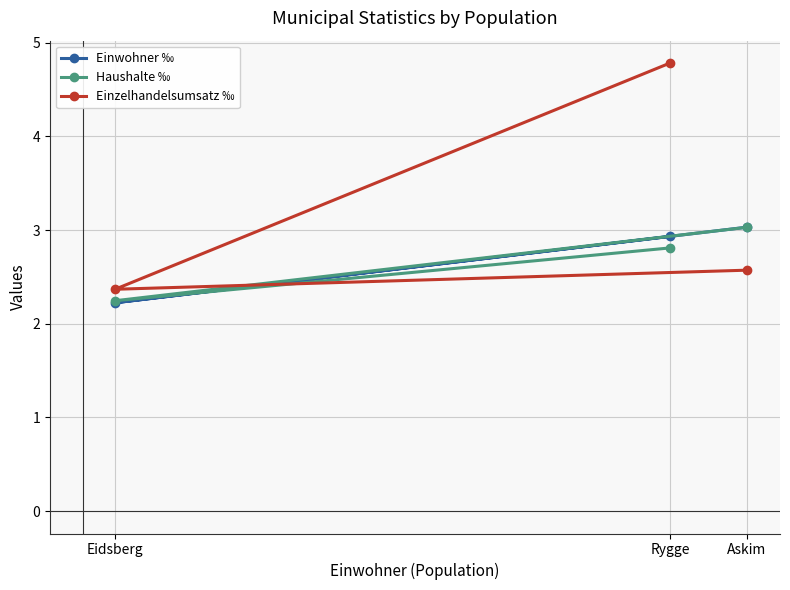

Between Eidsberg and Rygge, which is larger?

Rygge